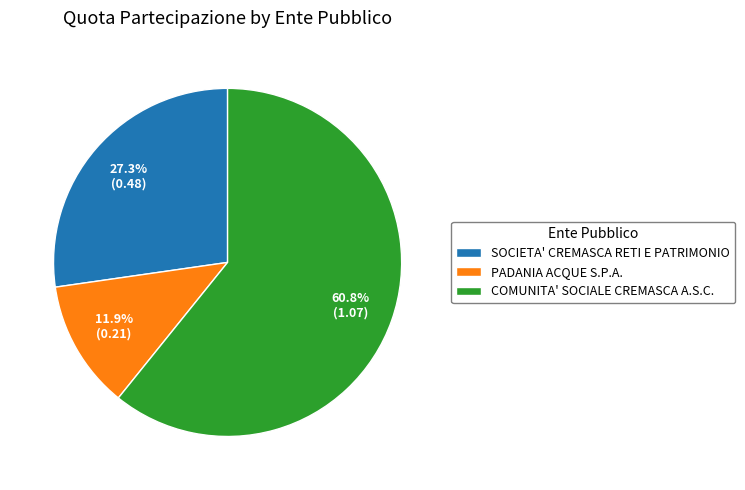

Does PADANIA ACQUE S.P.A. account for over 50% of the chart?

No